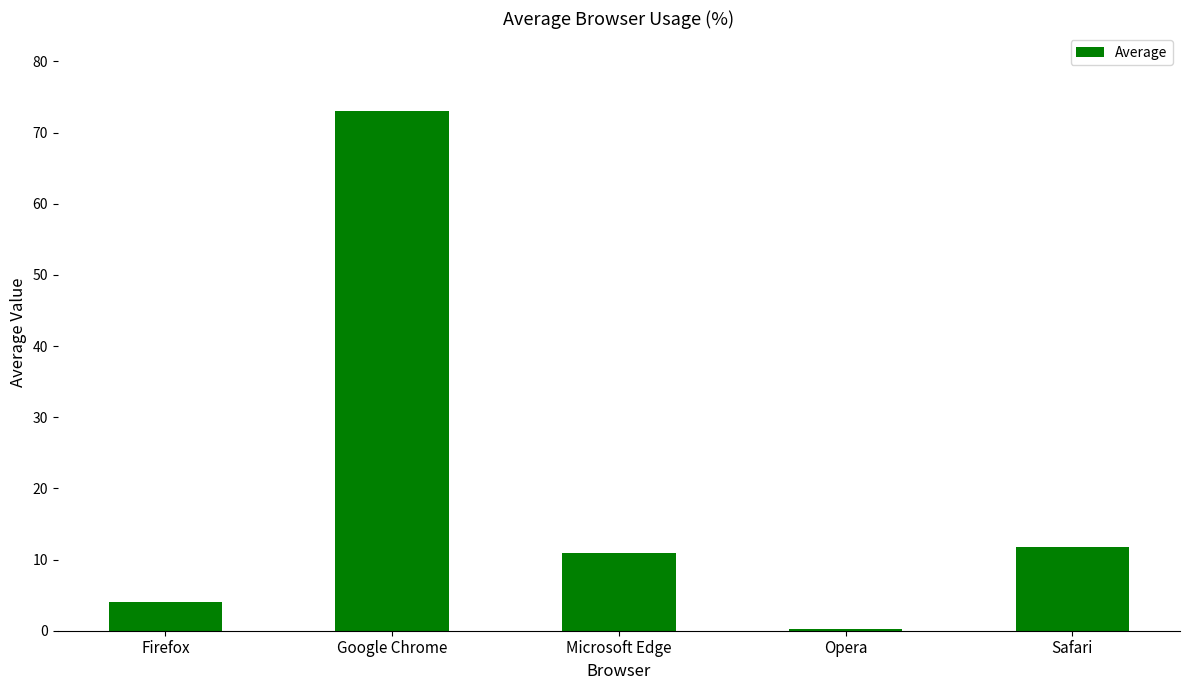

Are the bars grouped side by side (vs. stacked)?

No